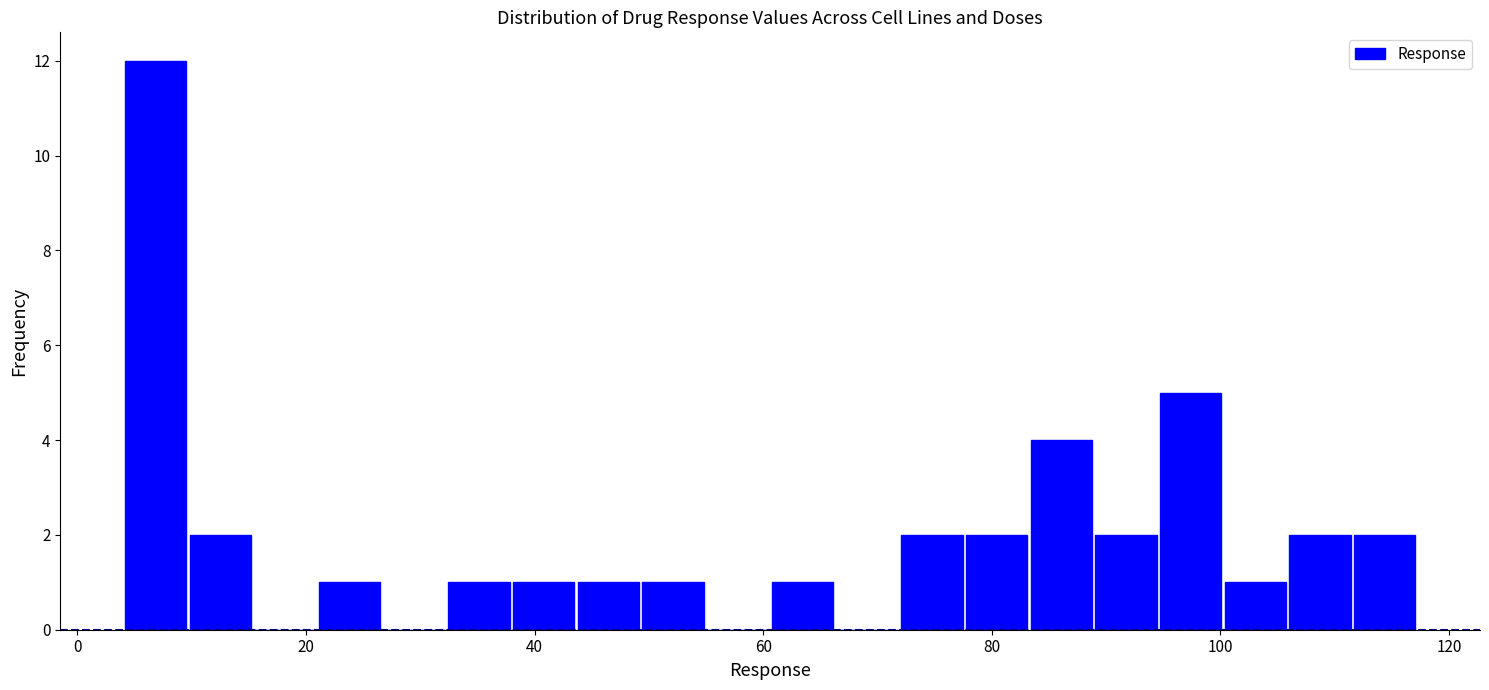

Around what value on the x-axis is the tallest bar? Give the approximate position of its centre, as read against the axis.

6